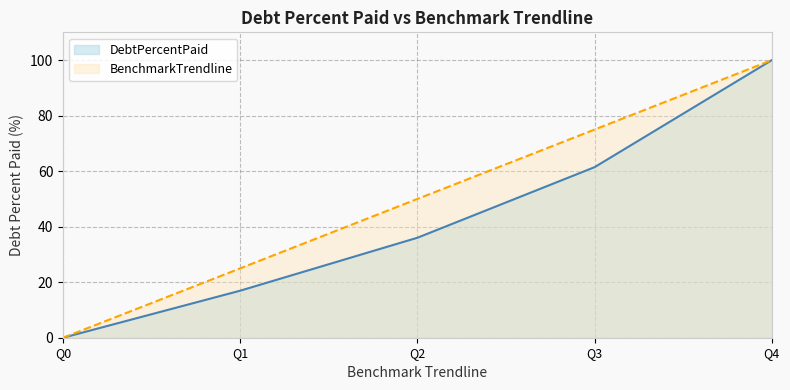

Is it true that BenchmarkTrendline equals 75.0 at Q3?

True